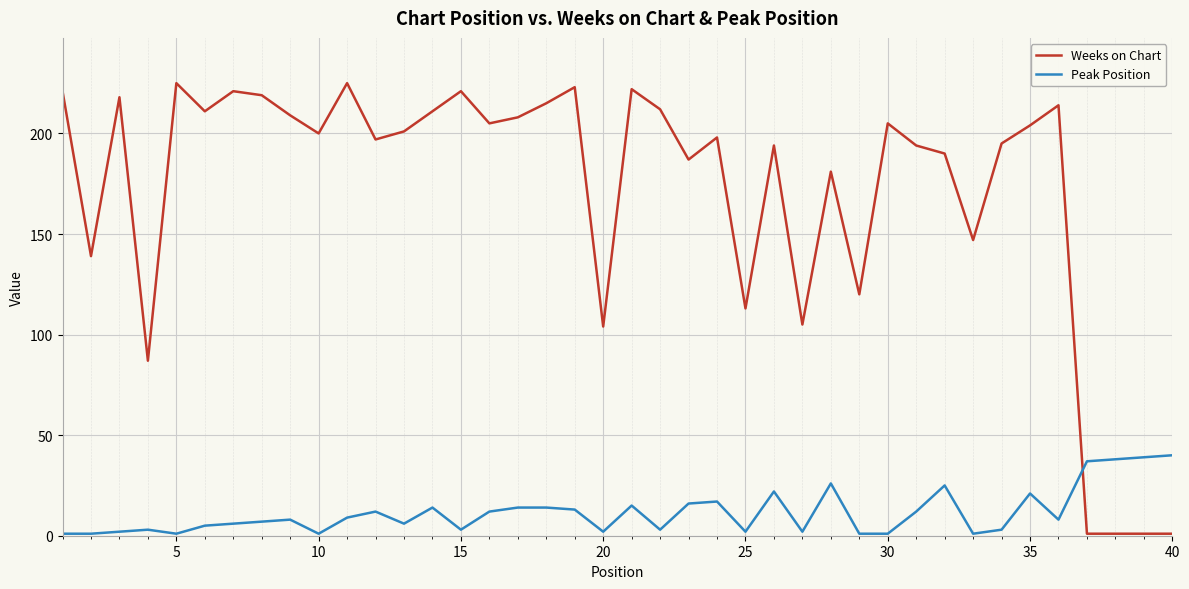

After their last crossing, which series has the higher values: Weeks on Chart or Peak Position?

Peak Position